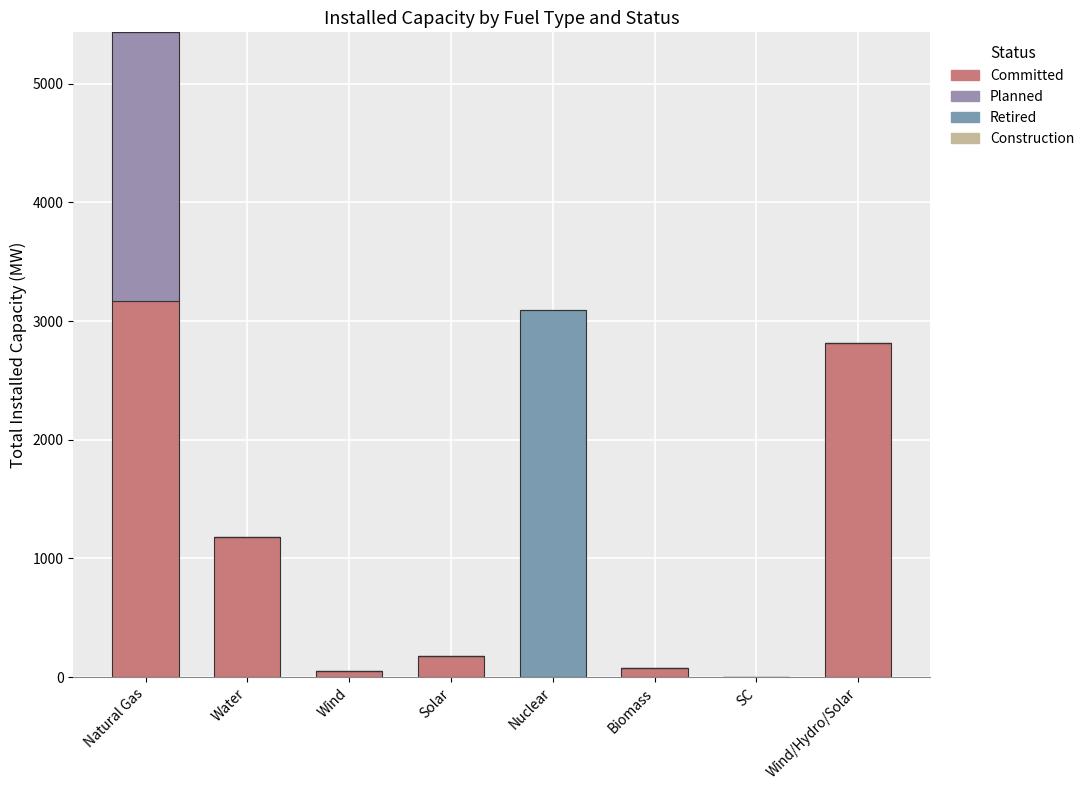

How many values in the Committed series exceed 178?

4